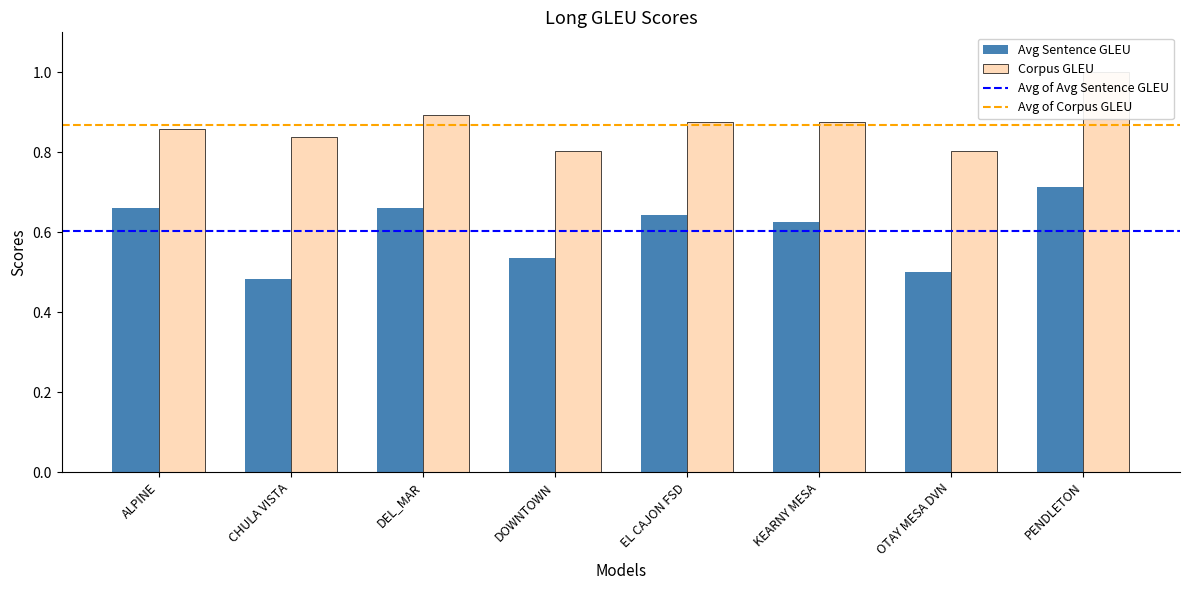

What is the difference between the second highest and minimum values in the Avg Sentence GLEU series?

0.2